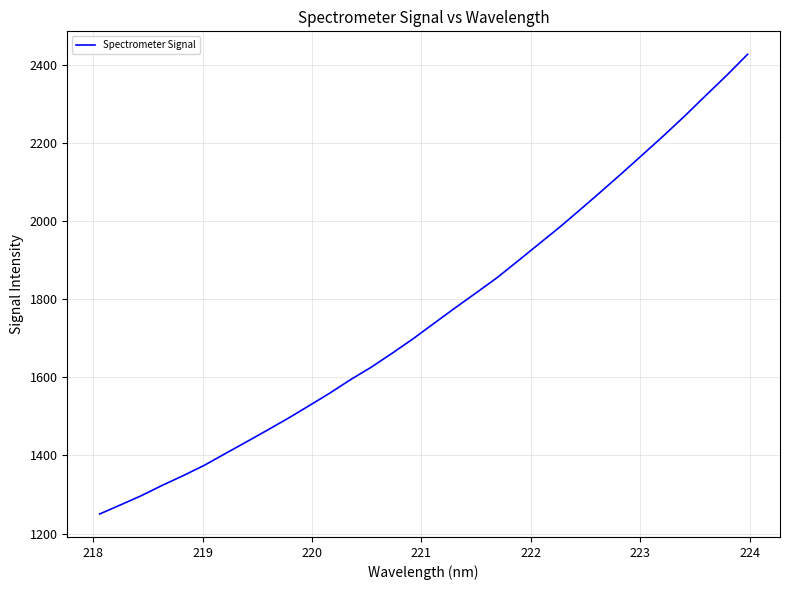

What is the maximum value shown in the chart?

2426.3